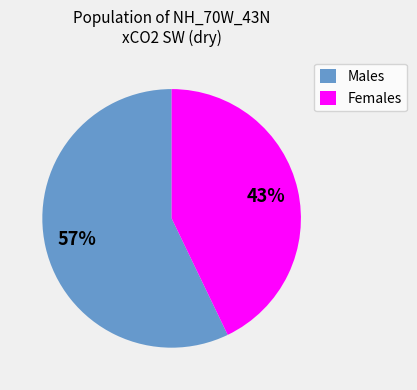

True or false: Males accounts for 57% of the total.

True